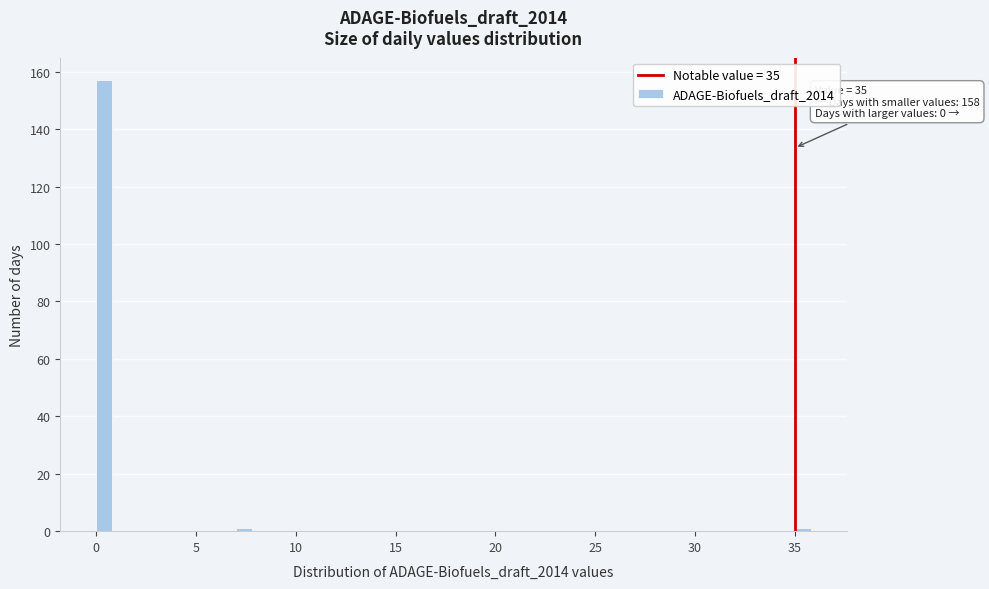

Around what value on the x-axis is the tallest bar? Give the approximate position of its centre, as read against the axis.

0.5